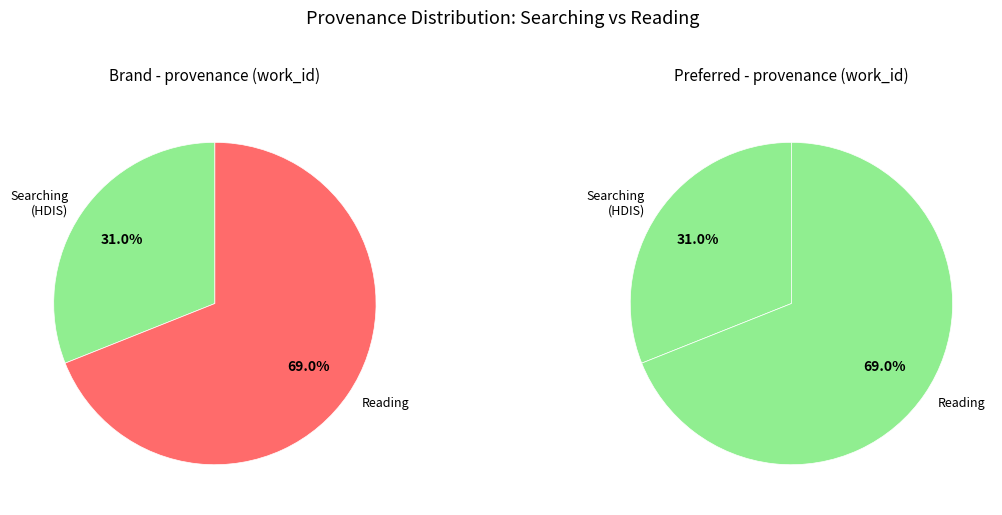

How many segments does this pie chart have?

2